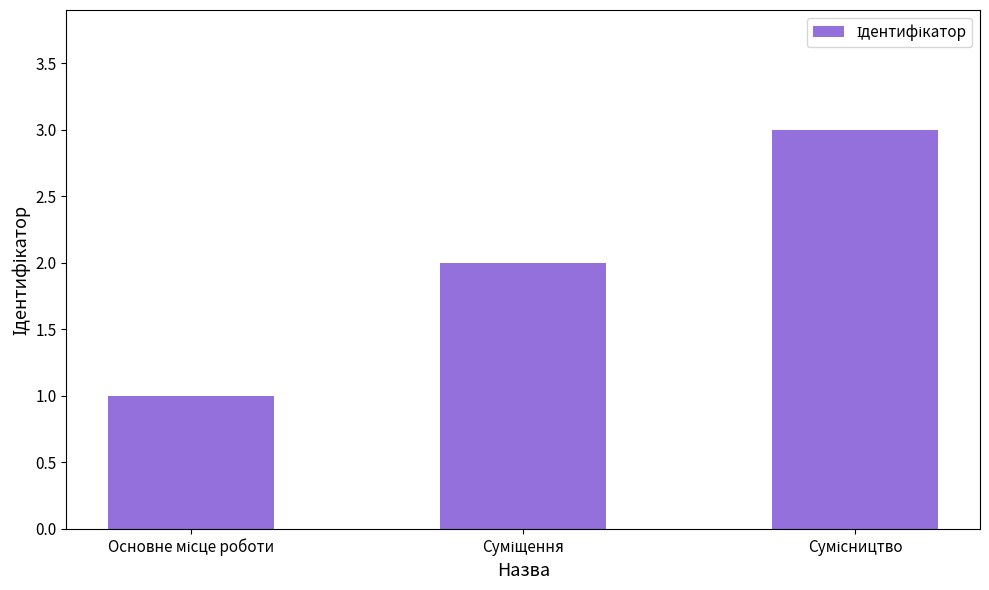

What is the greatest value displayed?

3